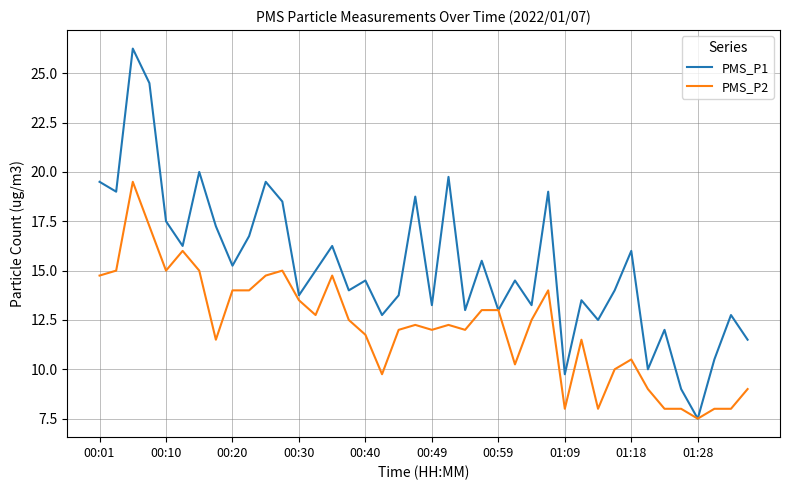

What is the highest value of the PMS_P2 series?

19.5